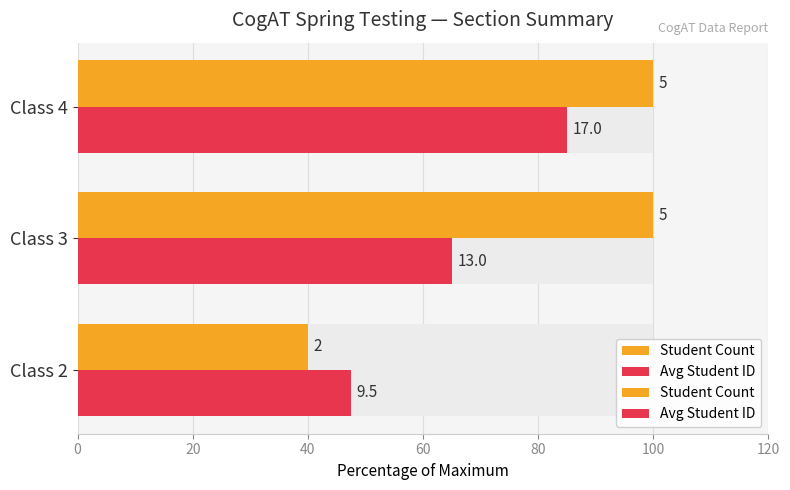

Rank the series by their maximum value, from lowest to highest.

Avg Student ID, Student Count